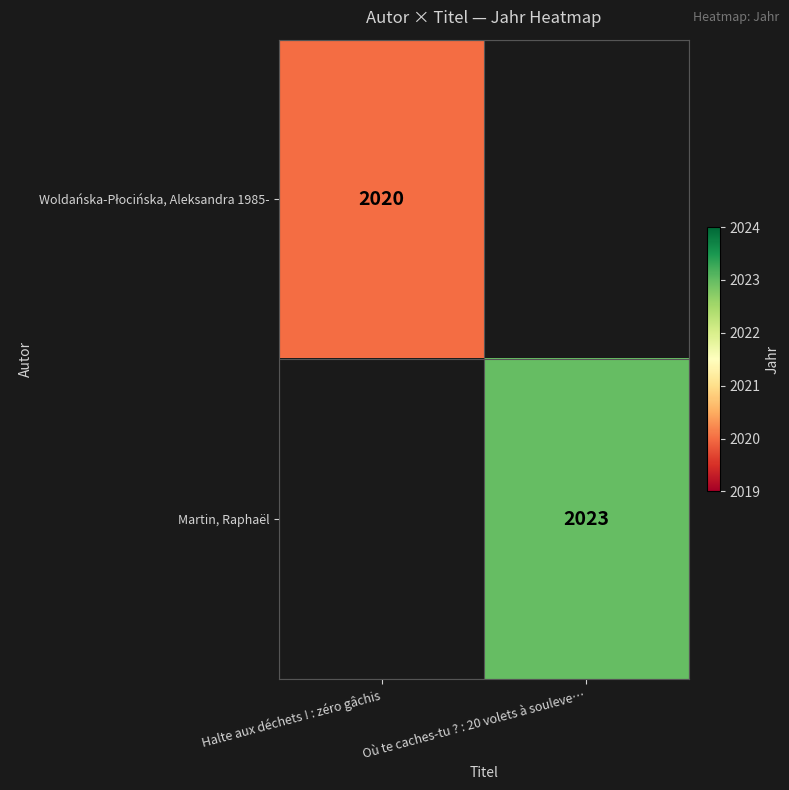

Which label corresponds to the smallest value in the chart?

Halte aux déchets ! : zéro gâchis